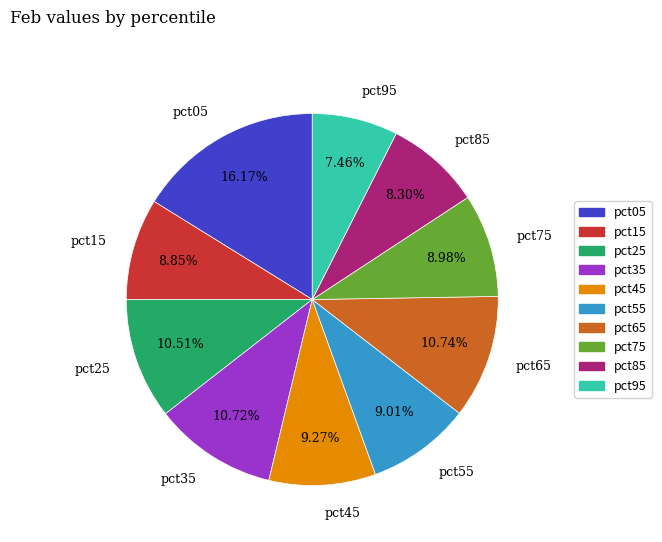

How many slices are in this pie chart?

10